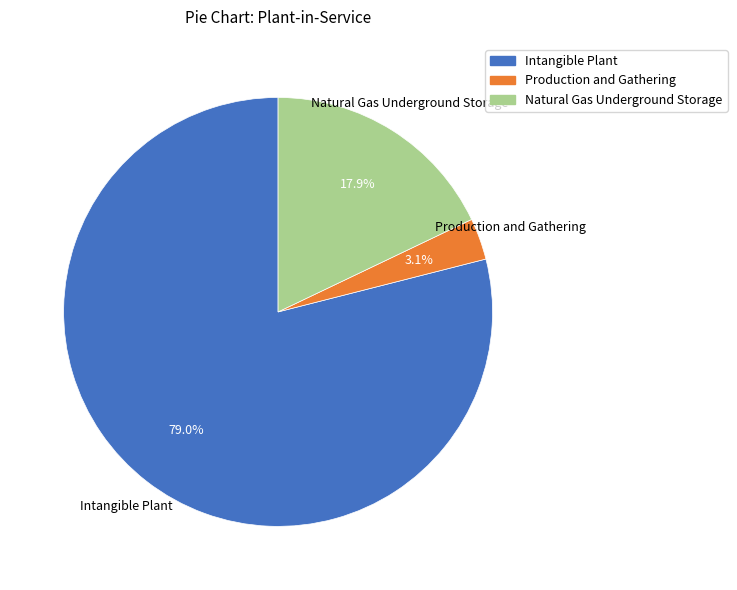

What is the largest slice in the pie chart?

Intangible Plant